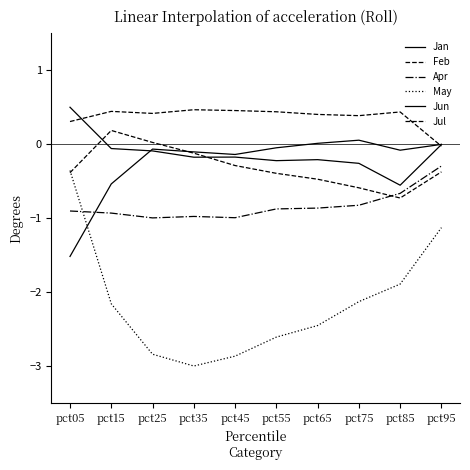

What is the lowest value of the Jul series?

-0.7